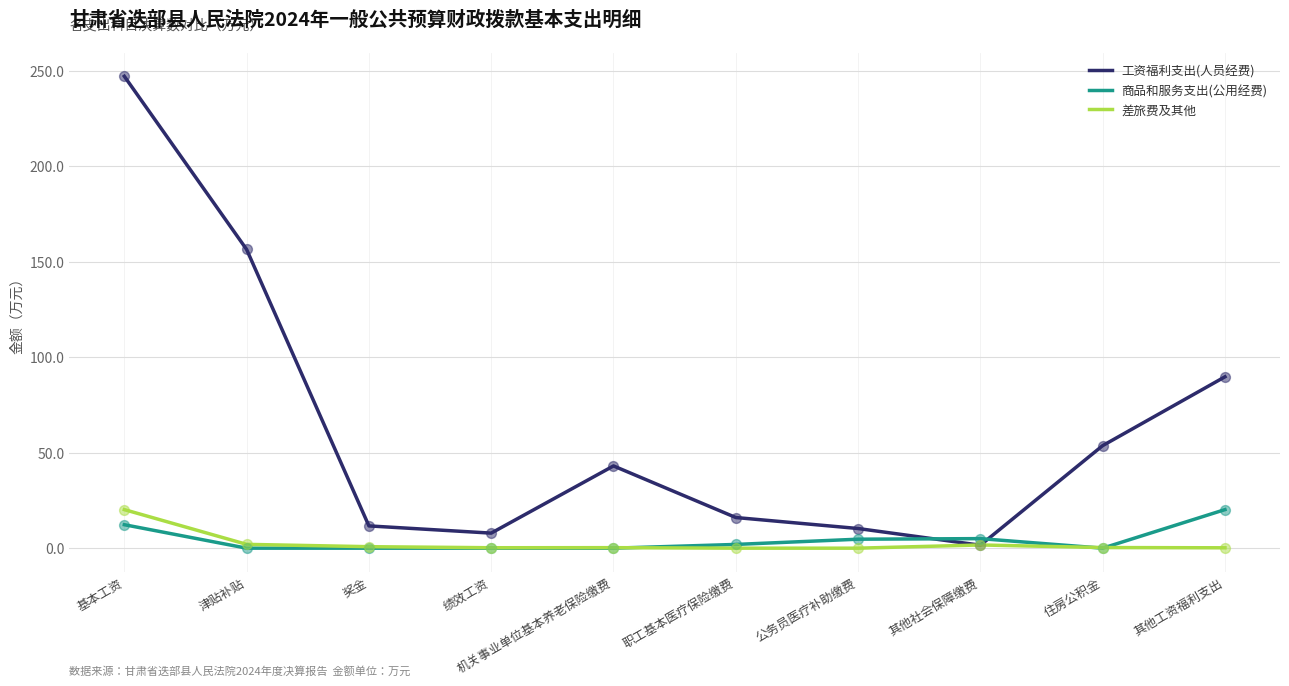

What is the total value across all series at 住房公积金?

54.0